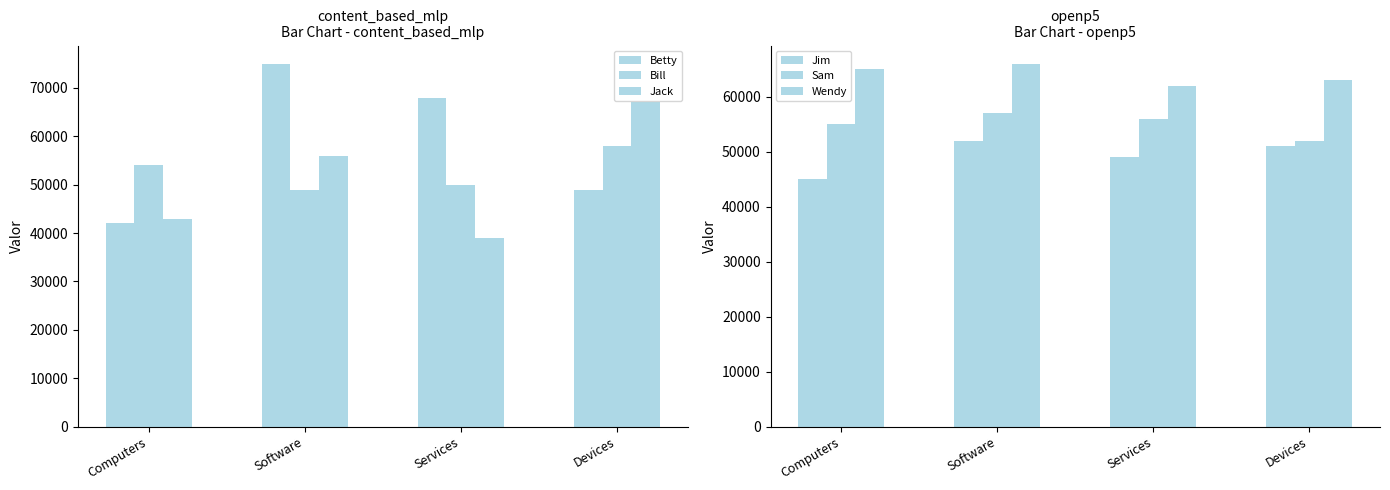

Reading left to right, what are all the values shown in this chart?

Betty: Computers=42000	Software=75000	Services=68000	Devices=49000
Bill: Computers=54000	Software=49000	Services=50000	Devices=58000
Jack: Computers=43000	Software=56000	Services=39000	Devices=67000
Jim: Computers=45000	Software=52000	Services=49000	Devices=51000
Sam: Computers=55000	Software=57000	Services=56000	Devices=52000
Wendy: Computers=65000	Software=66000	Services=62000	Devices=63000